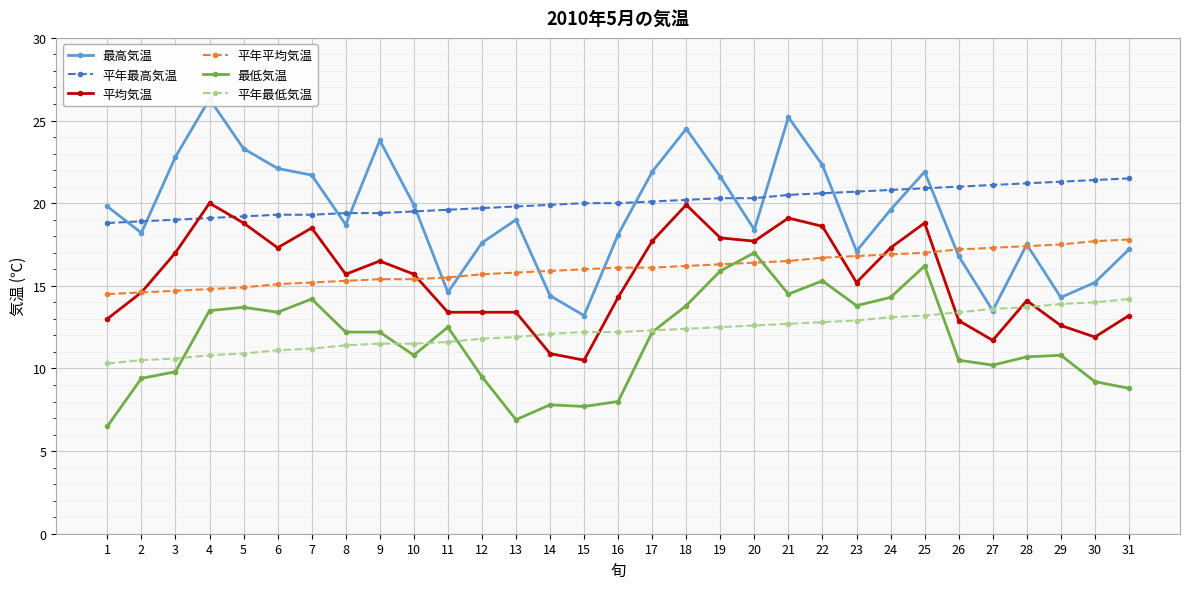

Reading right to left, list all the values displayed in this chart.

最高気温: 31=17.2	30=15.2	29=14.3	28=17.5	27=13.5	26=16.8	25=21.9	24=19.6	23=17.1	22=22.3	21=25.2	20=18.4	19=21.6	18=24.5	17=21.9	16=18.1	15=13.2	14=14.4	13=19.0	12=17.6	11=14.6	10=19.9	9=23.8	8=18.7	7=21.7	6=22.1	5=23.3	4=26.3	3=22.8	2=18.2	1=19.8
平年最高気温: 31=21.5	30=21.4	29=21.3	28=21.2	27=21.1	26=21.0	25=20.9	24=20.8	23=20.7	22=20.6	21=20.5	20=20.3	19=20.3	18=20.2	17=20.1	16=20.0	15=20.0	14=19.9	13=19.8	12=19.7	11=19.6	10=19.5	9=19.4	8=19.4	7=19.3	6=19.3	5=19.2	4=19.1	3=19.0	2=18.9	1=18.8
平均気温: 31=13.2	30=11.9	29=12.6	28=14.1	27=11.7	26=12.9	25=18.8	24=17.3	23=15.2	22=18.6	21=19.1	20=17.7	19=17.9	18=19.9	17=17.7	16=14.3	15=10.5	14=10.9	13=13.4	12=13.4	11=13.4	10=15.7	9=16.5	8=15.7	7=18.5	6=17.3	5=18.8	4=20.0	3=17.0	2=14.6	1=13.0
平年平均気温: 31=17.8	30=17.7	29=17.5	28=17.4	27=17.3	26=17.2	25=17.0	24=16.9	23=16.8	22=16.7	21=16.5	20=16.4	19=16.3	18=16.2	17=16.1	16=16.1	15=16.0	14=15.9	13=15.8	12=15.7	11=15.5	10=15.4	9=15.4	8=15.3	7=15.2	6=15.1	5=14.9	4=14.8	3=14.7	2=14.6	1=14.5
最低気温: 31=8.8	30=9.2	29=10.8	28=10.7	27=10.2	26=10.5	25=16.2	24=14.3	23=13.8	22=15.3	21=14.5	20=17.0	19=15.9	18=13.8	17=12.2	16=8.0	15=7.7	14=7.8	13=6.9	12=9.5	11=12.5	10=10.8	9=12.2	8=12.2	7=14.2	6=13.4	5=13.7	4=13.5	3=9.8	2=9.4	1=6.5
平年最低気温: 31=14.2	30=14.0	29=13.9	28=13.7	27=13.6	26=13.4	25=13.2	24=13.1	23=12.9	22=12.8	21=12.7	20=12.6	19=12.5	18=12.4	17=12.3	16=12.2	15=12.2	14=12.1	13=11.9	12=11.8	11=11.6	10=11.5	9=11.5	8=11.4	7=11.2	6=11.1	5=10.9	4=10.8	3=10.6	2=10.5	1=10.3